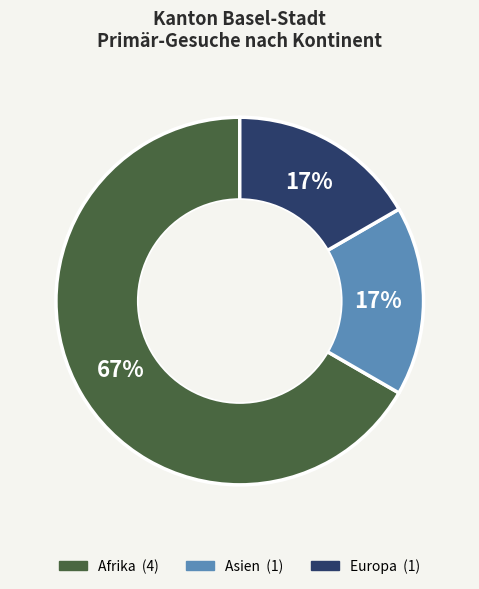

The Afrika slice represents 60% of the pie. True or false?

False